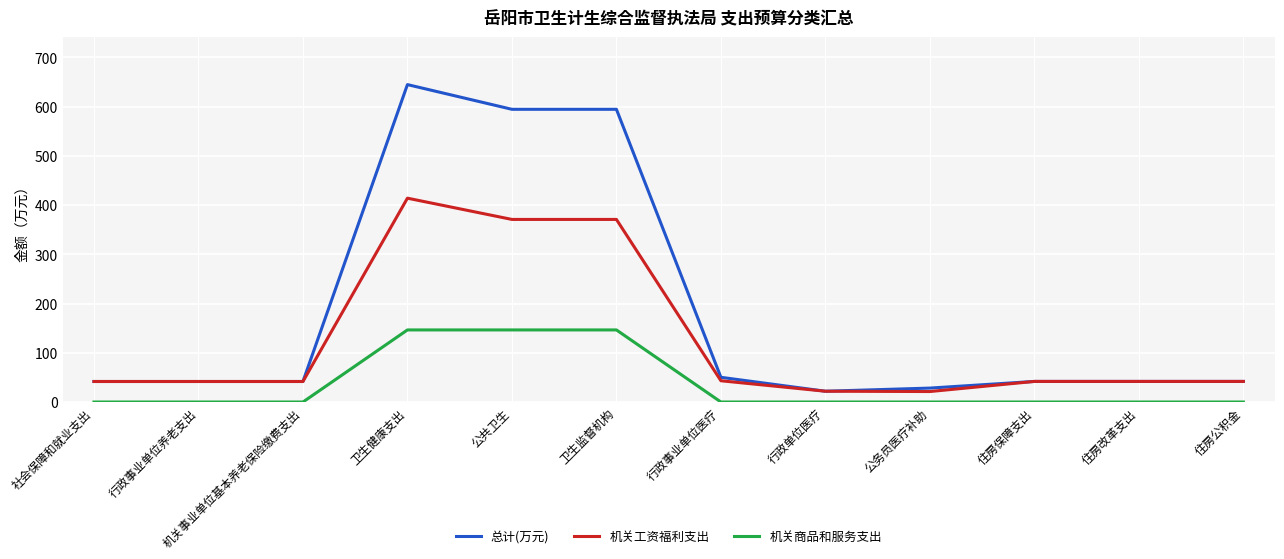

True or false: 总计(万元) and 机关商品和服务支出 intersect in this chart.

False